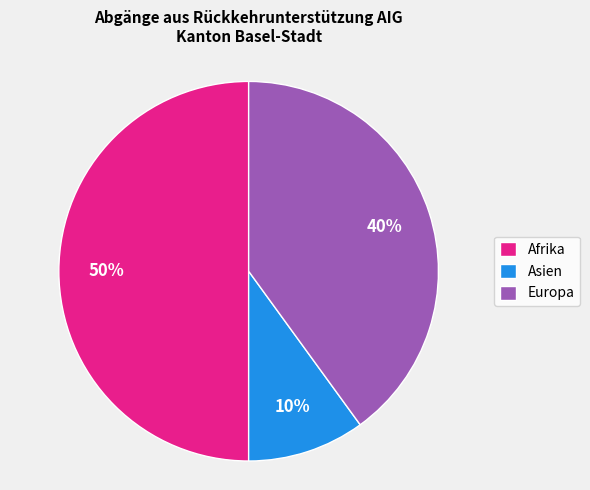

To the nearest percent, what percentage of the pie is Afrika?

50%